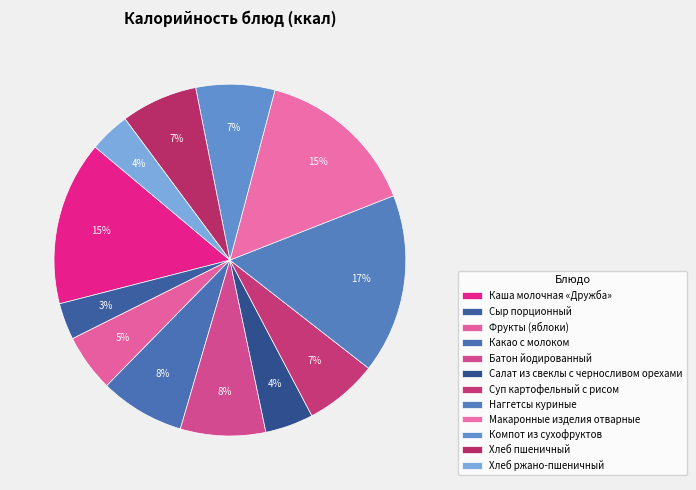

How many slices are in this pie chart?

12